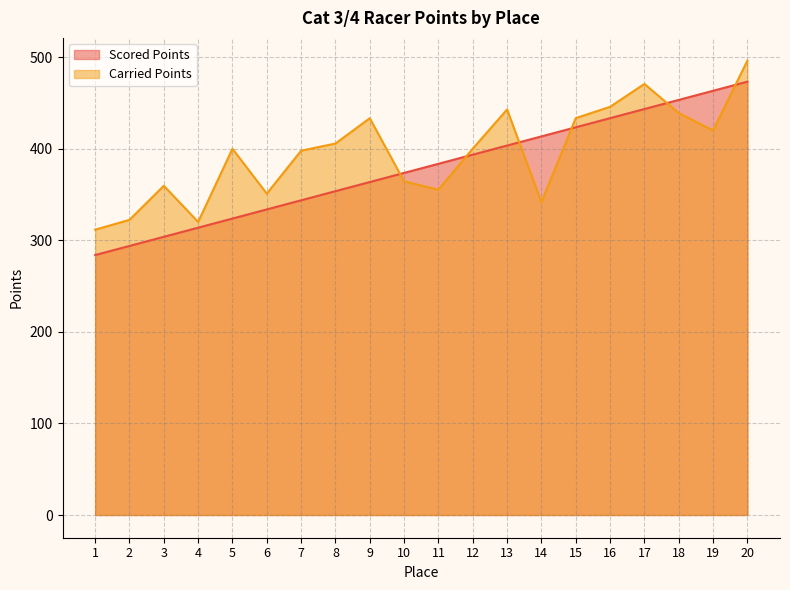

How many categories are shown in the chart?

20